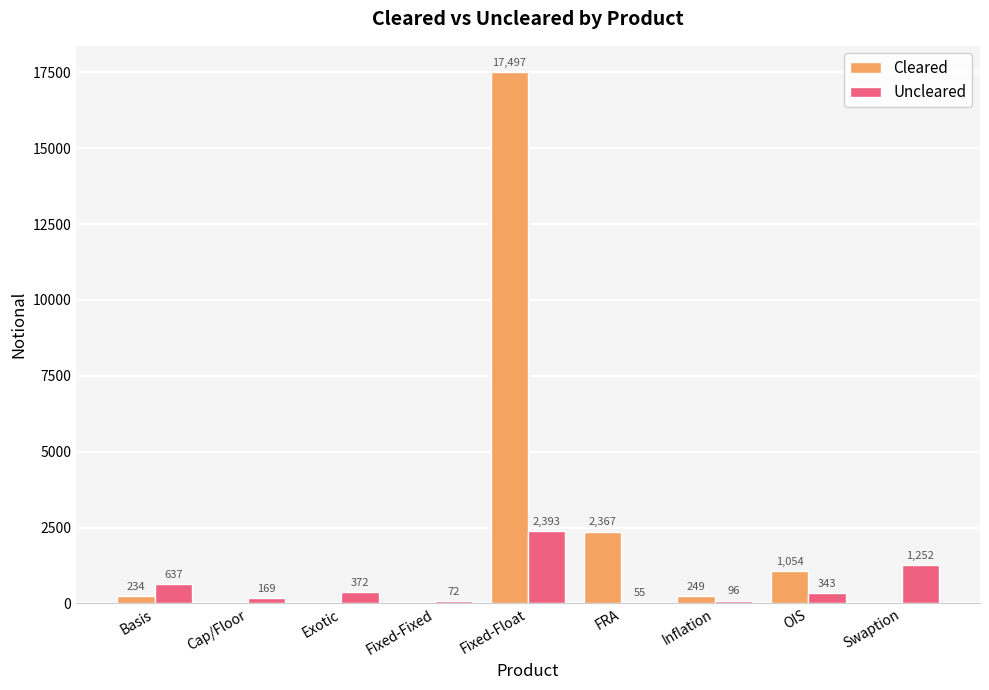

At which category does the chart reach its peak across all series?

Fixed-Float